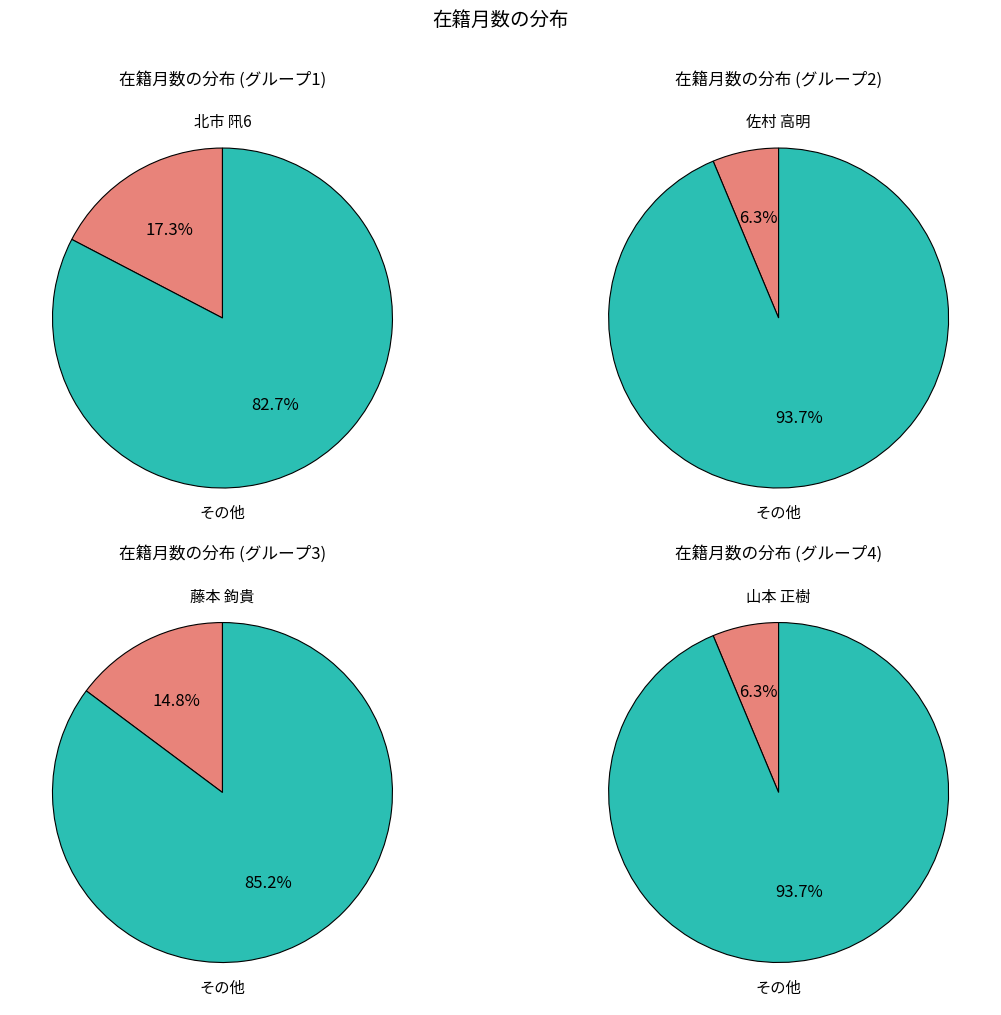

Is 174882 the majority of the pie?

No